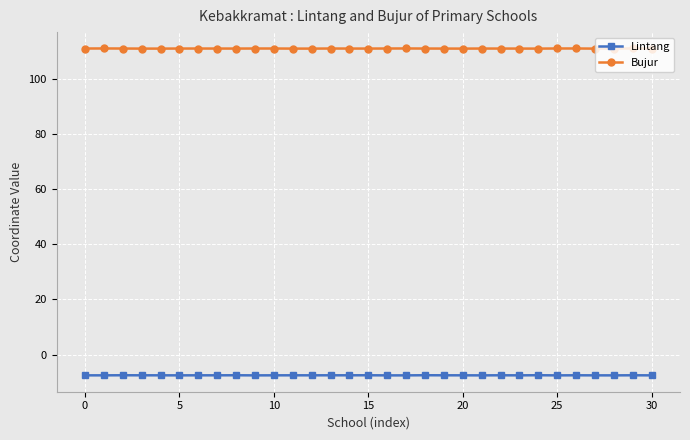

At how many categories does at least one series exceed 46?

31